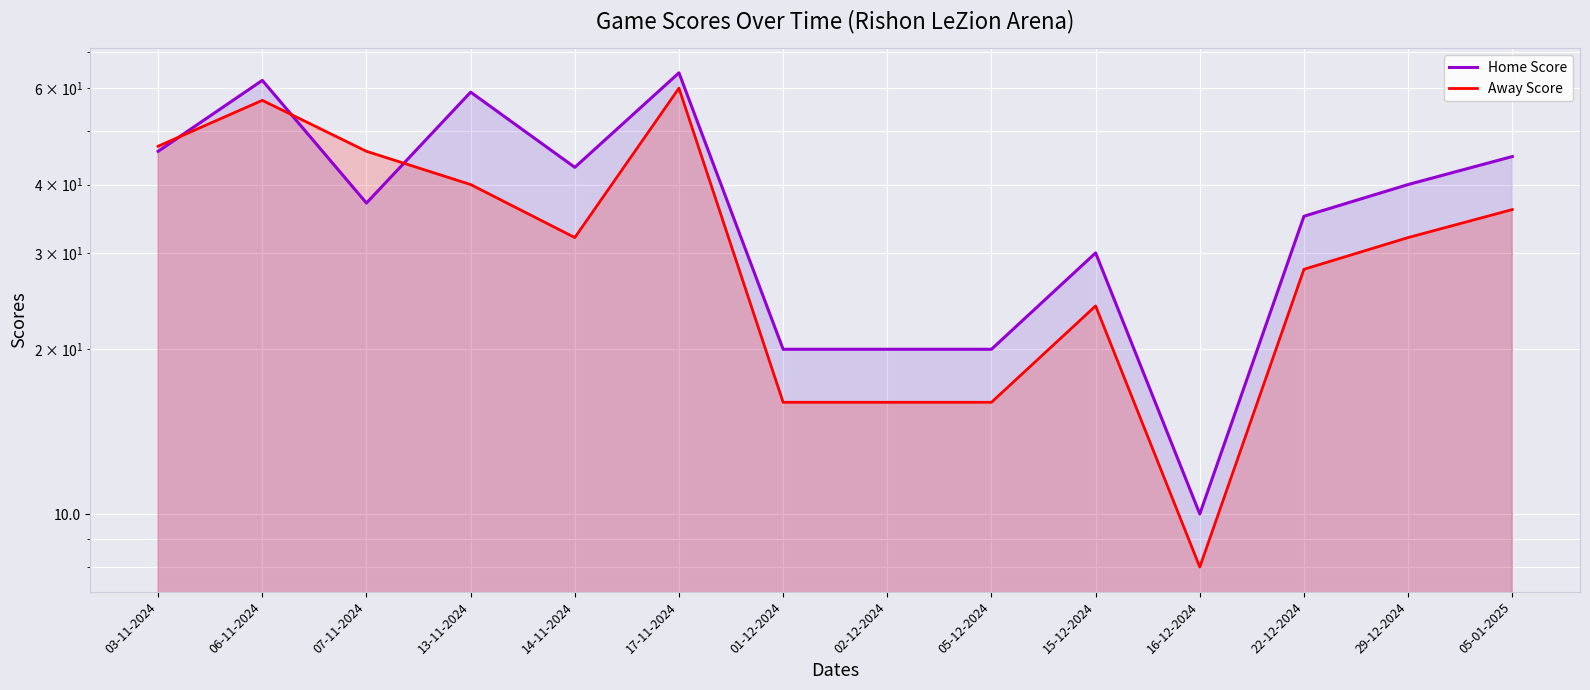

What is the maximum value shown in the chart?

64